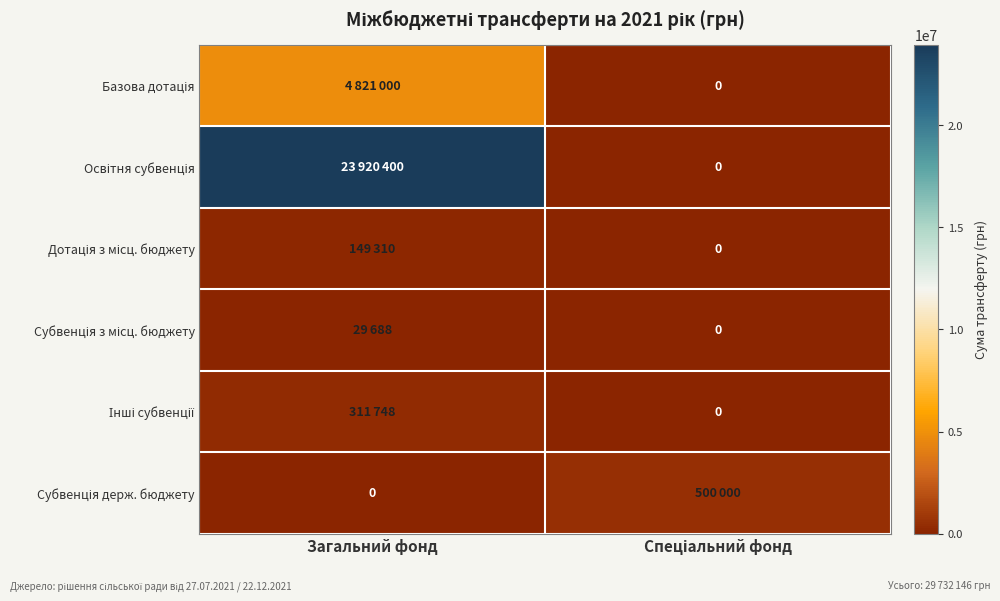

Is it true that Субвенція з місц. бюджету equals 19985 at Спеціальний фонд?

False